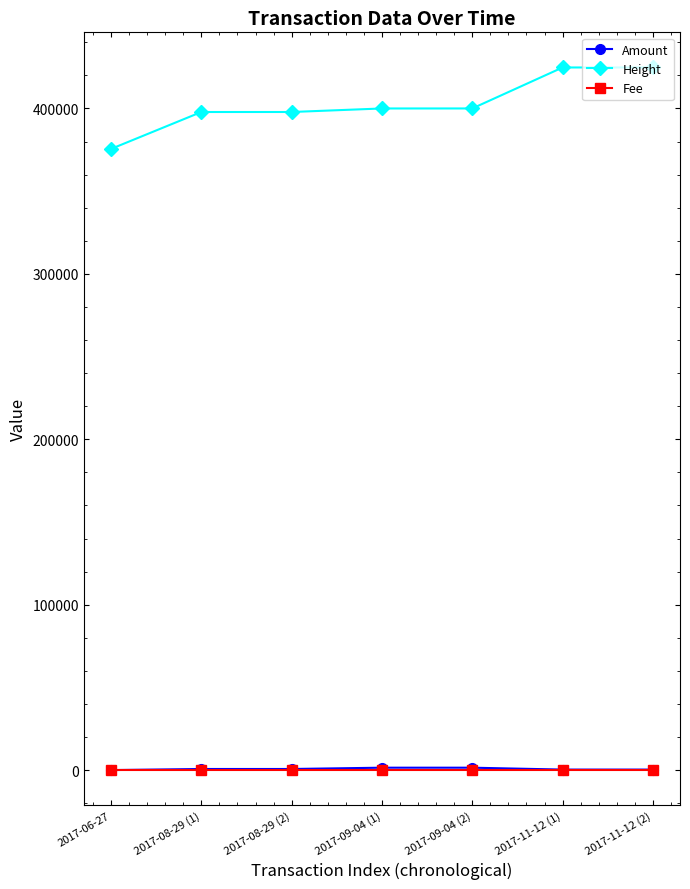

What is the total value across all series at 2017-08-29 (1)?

398534